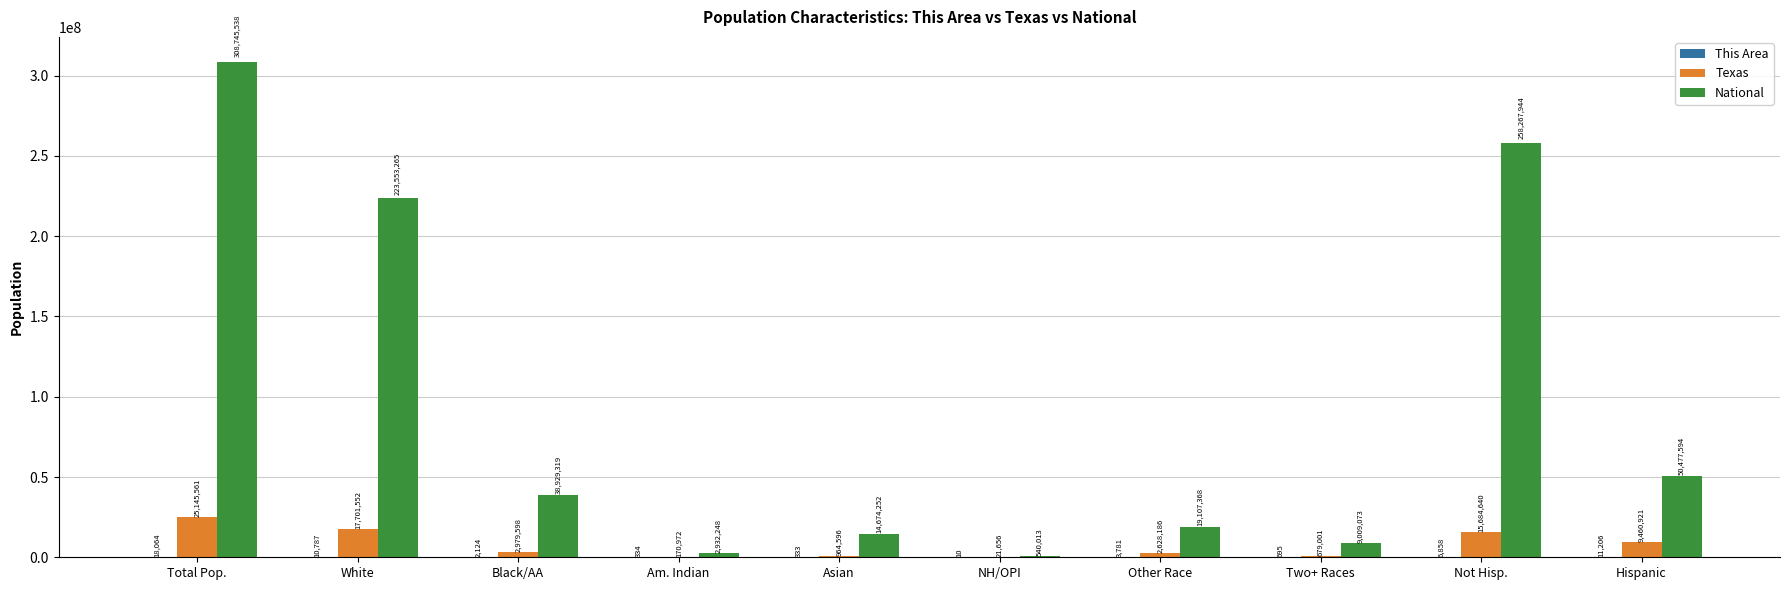

The Texas series shows 2979598 at Black/AA. True or false?

True